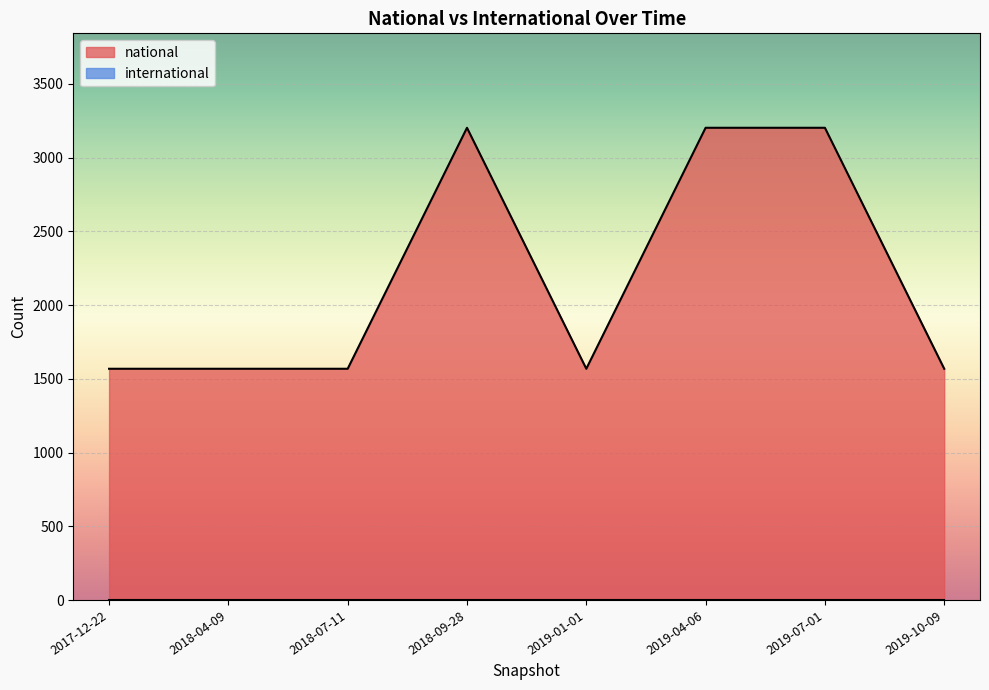

What is the value of the 7th point from the left?

3202